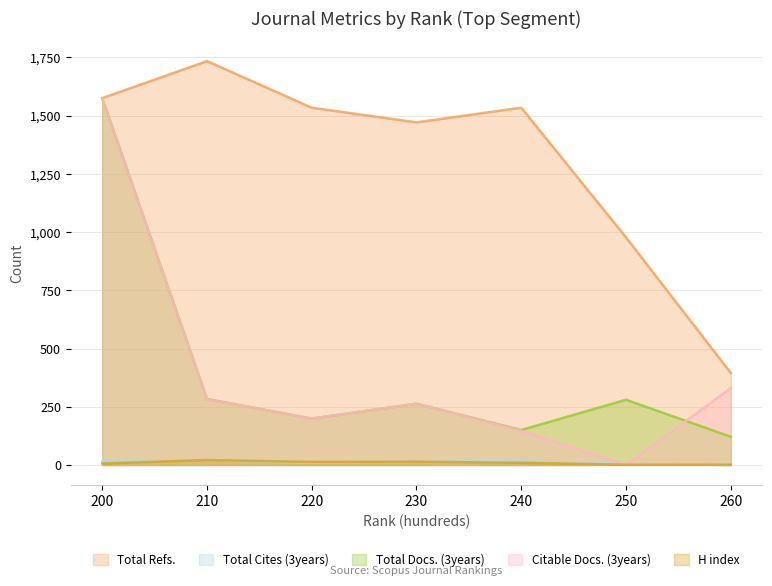

What is the maximum value shown in the chart?

1734